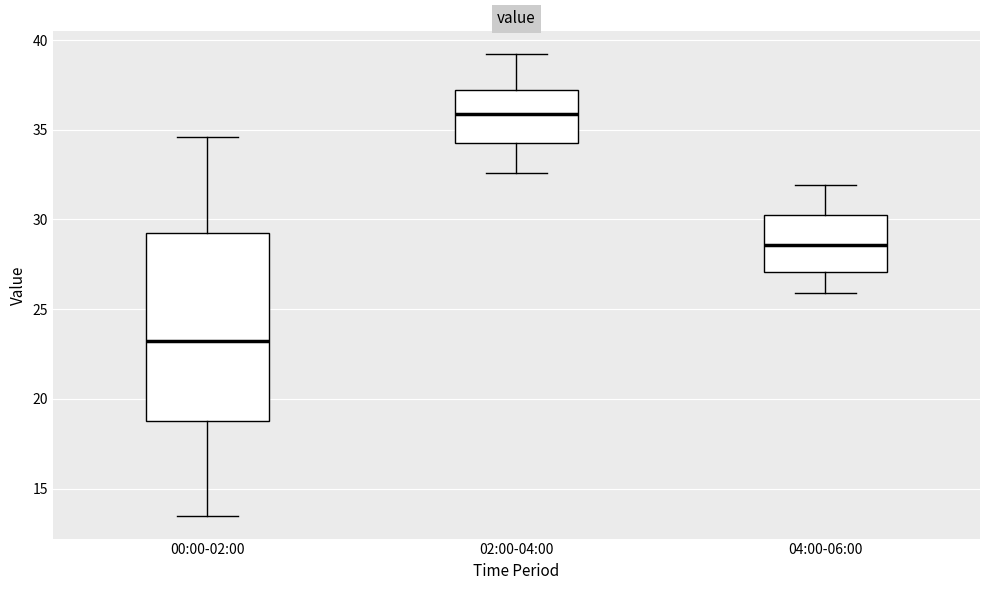

Which box's median line is the lowest?

00:00-02:00